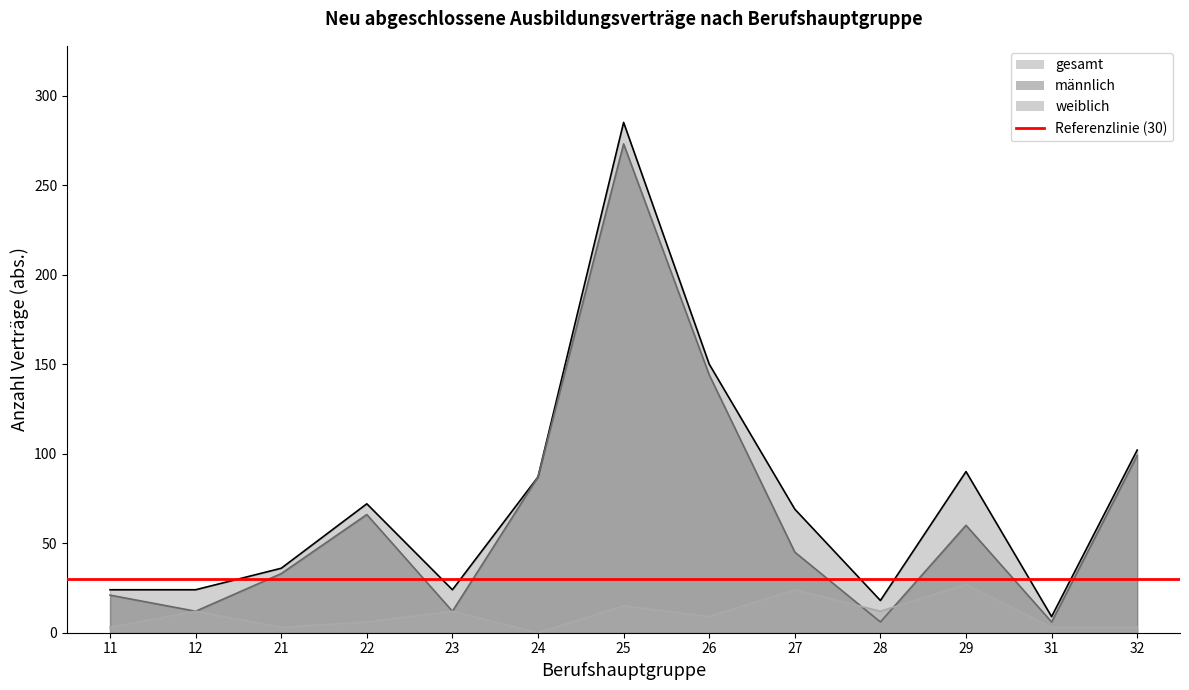

Which category has the lowest value across all series?

24